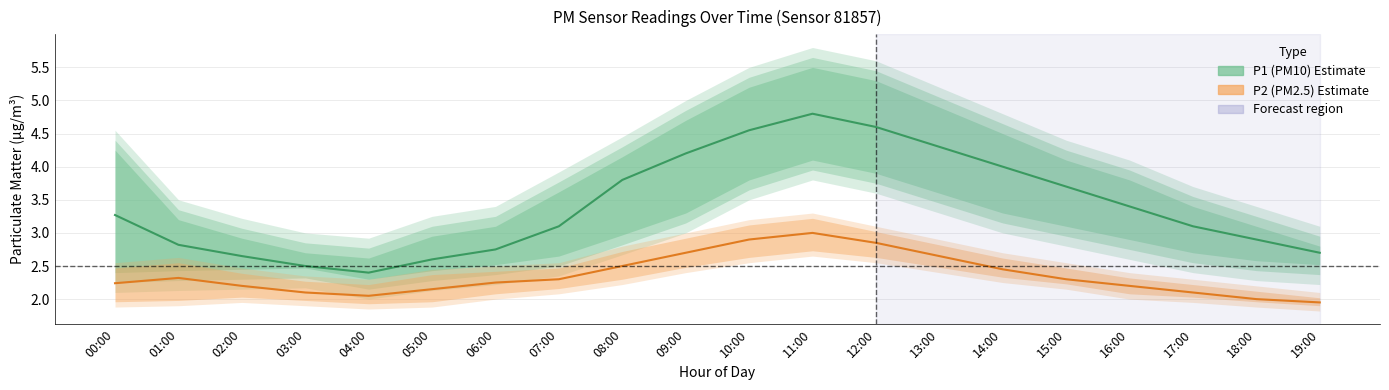

Reading left to right, transcribe all the data shown in this chart.

P1: 00:00=3.3	01:00=2.8	02:00=2.6	03:00=2.5	04:00=2.4	05:00=2.6	06:00=2.8	07:00=3.1	08:00=3.8	09:00=4.2	10:00=4.5	11:00=4.8	12:00=4.6	13:00=4.3	14:00=4.0	15:00=3.7	16:00=3.4	17:00=3.1	18:00=2.9	19:00=2.7
P1_upper: 00:00=4.5	01:00=3.5	02:00=3.2	03:00=3.0	04:00=2.9	05:00=3.2	06:00=3.4	07:00=3.9	08:00=4.5	09:00=5.0	10:00=5.5	11:00=5.8	12:00=5.6	13:00=5.2	14:00=4.8	15:00=4.4	16:00=4.1	17:00=3.7	18:00=3.4	19:00=3.1
P1_lower: 00:00=2.1	01:00=2.1	02:00=2.1	03:00=2.2	04:00=2.0	05:00=2.1	06:00=2.2	07:00=2.4	08:00=2.7	09:00=3.0	10:00=3.5	11:00=3.8	12:00=3.6	13:00=3.3	14:00=3.0	15:00=2.8	16:00=2.6	17:00=2.4	18:00=2.3	19:00=2.2
P2: 00:00=2.2	01:00=2.3	02:00=2.2	03:00=2.1	04:00=2.0	05:00=2.1	06:00=2.2	07:00=2.3	08:00=2.5	09:00=2.7	10:00=2.9	11:00=3.0	12:00=2.9	13:00=2.6	14:00=2.5	15:00=2.3	16:00=2.2	17:00=2.1	18:00=2.0	19:00=1.9
P2_upper: 00:00=2.5	01:00=2.6	02:00=2.5	03:00=2.4	04:00=2.3	05:00=2.5	06:00=2.5	07:00=2.5	08:00=2.8	09:00=3.0	10:00=3.2	11:00=3.3	12:00=3.1	13:00=2.9	14:00=2.7	15:00=2.5	16:00=2.4	17:00=2.3	18:00=2.2	19:00=2.1
P2_lower: 00:00=1.9	01:00=1.9	02:00=1.9	03:00=1.9	04:00=1.9	05:00=1.9	06:00=2.0	07:00=2.1	08:00=2.2	09:00=2.4	10:00=2.5	11:00=2.6	12:00=2.5	13:00=2.4	14:00=2.2	15:00=2.1	16:00=2.0	17:00=1.9	18:00=1.9	19:00=1.8